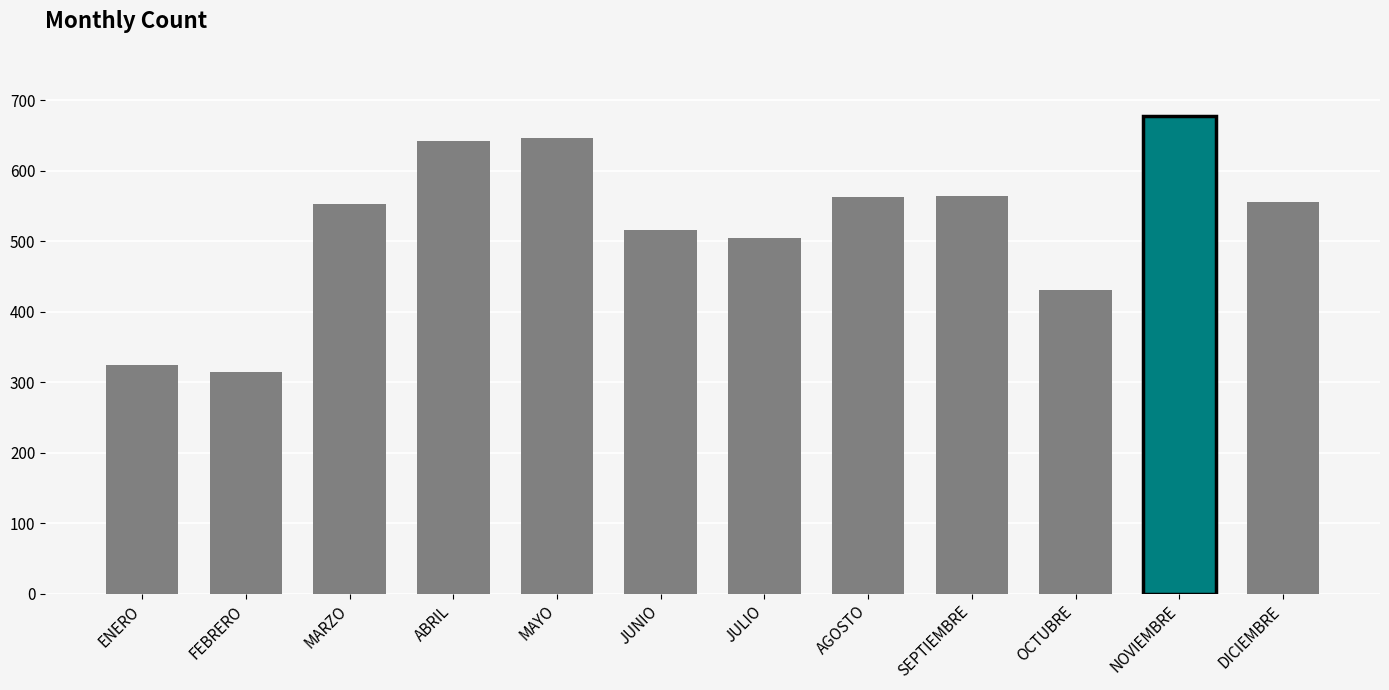

What is the difference between the second highest and second lowest values?

322